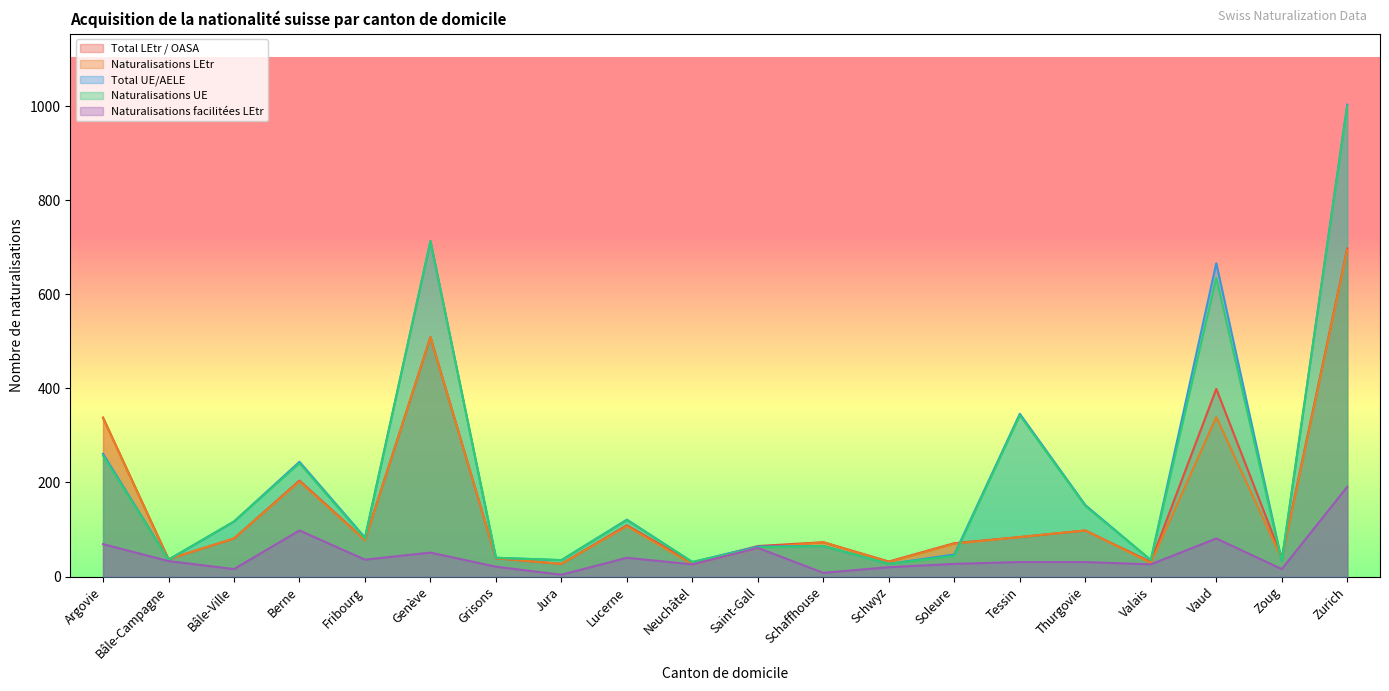

Is it true that Naturalisations LEtr equals 339 at Vaud?

True